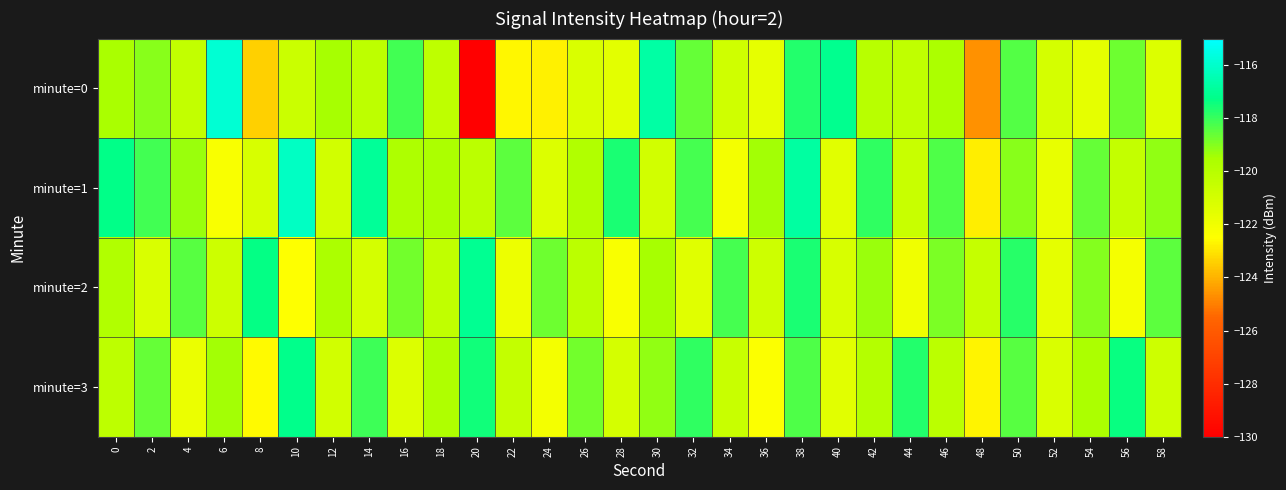

Reading right to left, transcribe all the data shown in this chart.

minute=0: 58=-121.3	56=-118.7	54=-121.6	52=-121.0	50=-118.4	48=-124.7	46=-119.6	44=-120.3	42=-120.0	40=-117.1	38=-117.7	36=-121.6	34=-120.8	32=-118.6	30=-116.7	28=-121.5	26=-121.2	24=-122.7	22=-122.7	20=-130.0	18=-120.2	16=-118.1	14=-120.2	12=-119.5	10=-120.6	8=-123.4	6=-115.9	4=-120.4	2=-119.1	0=-119.6
minute=1: 58=-119.2	56=-120.4	54=-118.6	52=-121.7	50=-119.1	48=-122.8	46=-118.3	44=-120.6	42=-117.9	40=-121.5	38=-116.8	36=-119.4	34=-122.1	32=-118.2	30=-120.9	28=-117.6	26=-119.8	24=-121.3	22=-118.5	20=-120.2	18=-119.6	16=-119.7	14=-117.0	12=-120.9	10=-116.1	8=-121.1	6=-122.3	4=-119.3	2=-118.2	0=-117.2
minute=2: 58=-118.5	56=-122.2	54=-119.0	52=-121.6	50=-117.8	48=-120.5	46=-118.9	44=-122.0	42=-119.3	40=-121.1	38=-117.6	36=-120.8	34=-118.2	32=-121.4	30=-119.5	28=-122.3	26=-120.1	24=-118.7	22=-121.9	20=-117.1	18=-120.3	16=-118.8	14=-121.0	12=-119.6	10=-122.5	8=-117.3	6=-120.7	4=-118.4	2=-121.2	0=-119.8
minute=3: 58=-120.8	56=-117.4	54=-119.6	52=-121.2	50=-118.4	48=-122.7	46=-120.1	44=-117.7	42=-119.9	40=-121.5	38=-118.3	36=-122.4	34=-120.6	32=-117.9	30=-119.2	28=-121.0	26=-118.8	24=-122.1	22=-120.4	20=-117.5	18=-119.7	16=-121.3	14=-118.1	12=-120.9	10=-117.2	8=-122.6	6=-119.4	4=-121.8	2=-118.6	0=-120.2